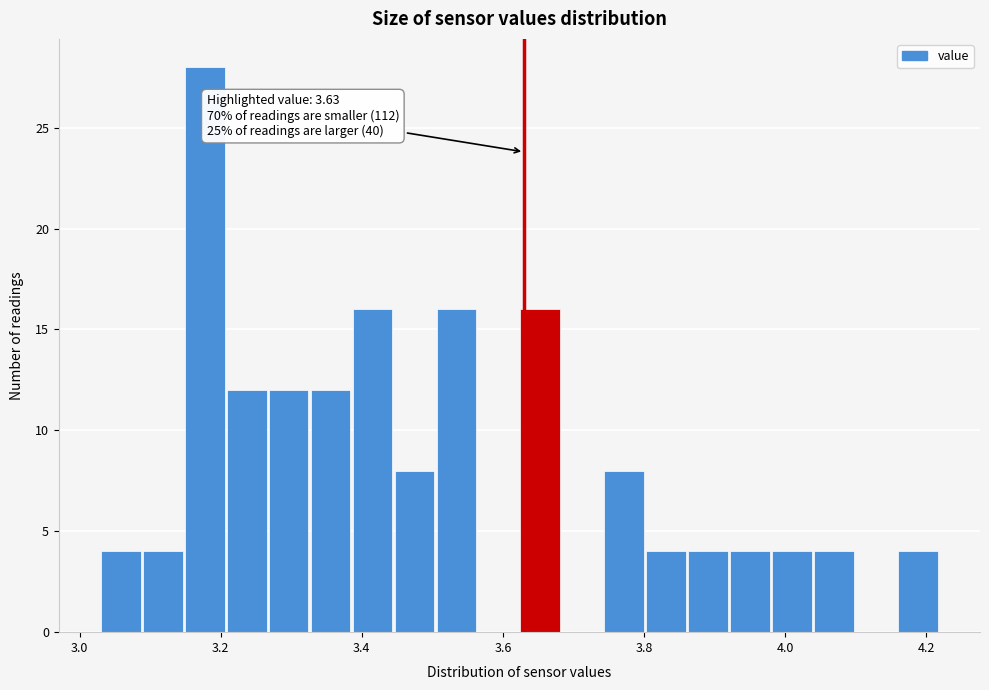

Read against the x-axis, roughly where is the centre of the tallest bar?

3.18